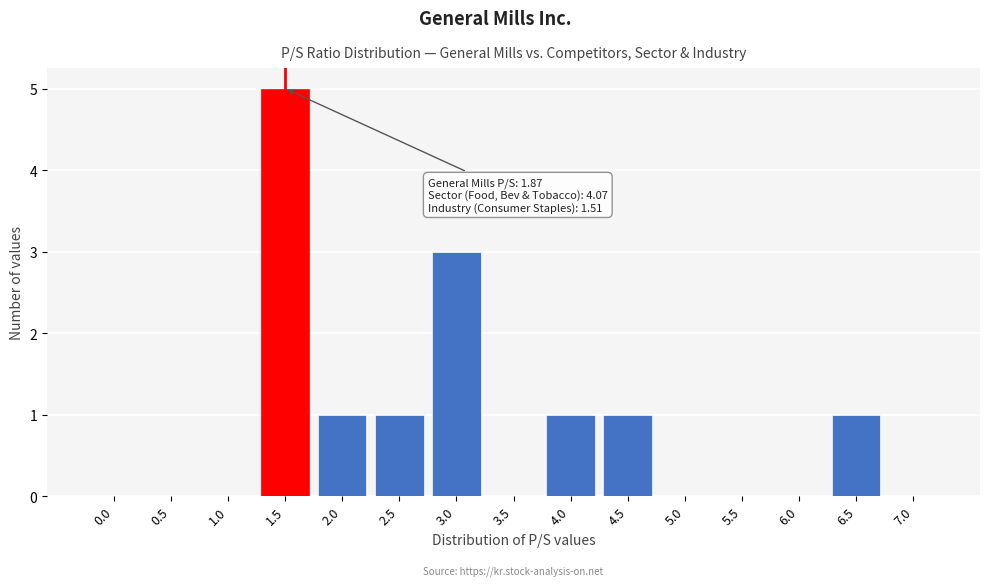

Reading left to right, transcribe all the data shown in this chart.

0.0=0	0.5=0	1.0=0	1.5=5	2.0=1	2.5=1	3.0=3	3.5=0	4.0=1	4.5=1	5.0=0	5.5=0	6.0=0	6.5=1	7.0=0